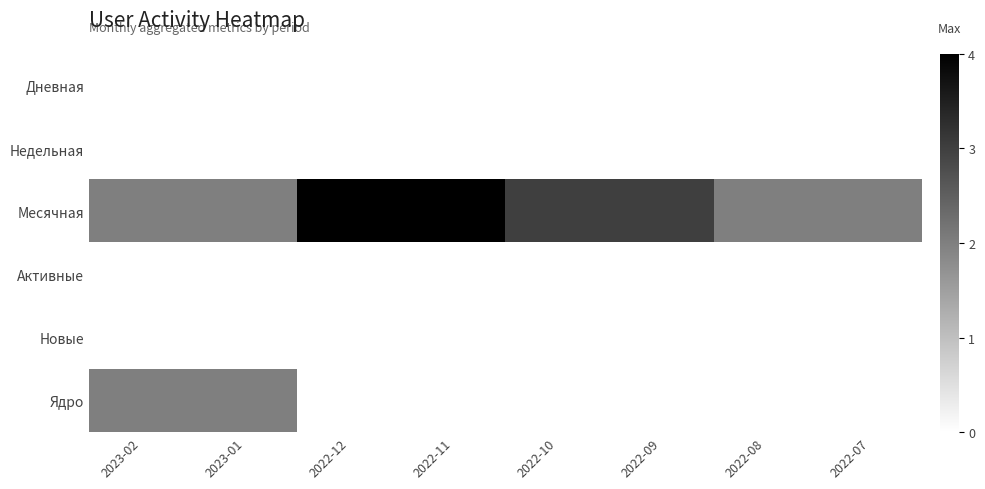

Which series has the largest range (max minus min)?

Месячная